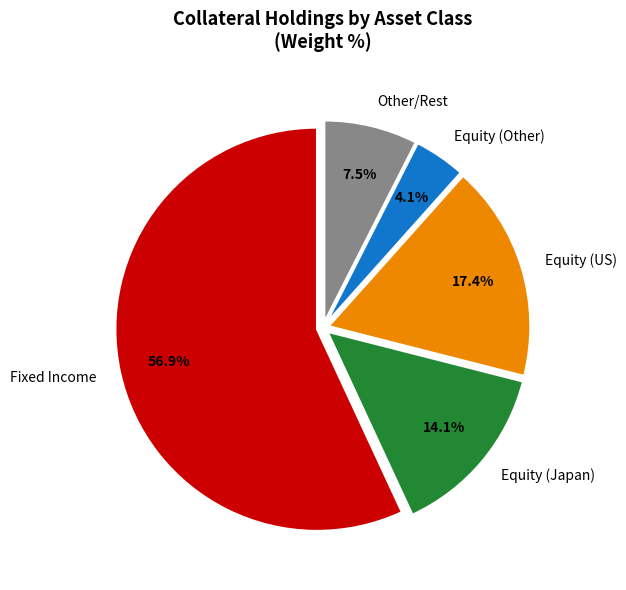

Is there any slice that represents more than half of the pie?

Yes